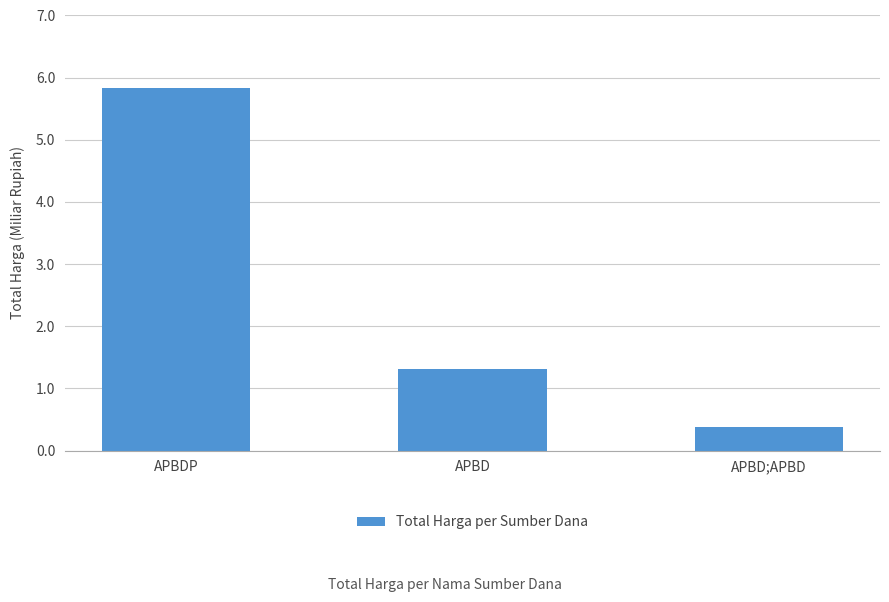

Which label corresponds to the largest value in the chart?

APBDP